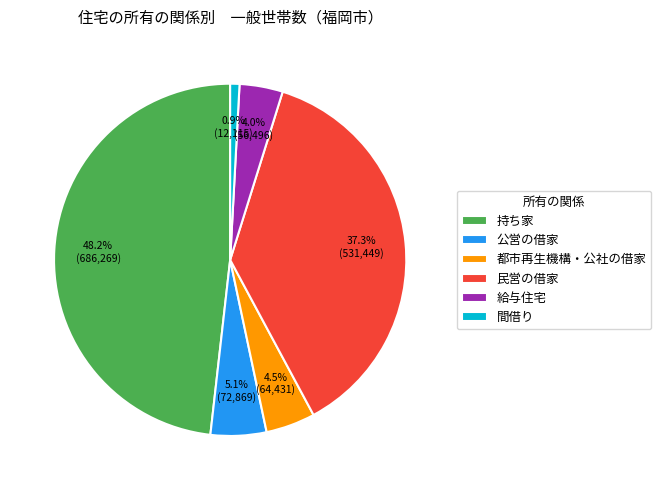

How many segments does this pie chart have?

6